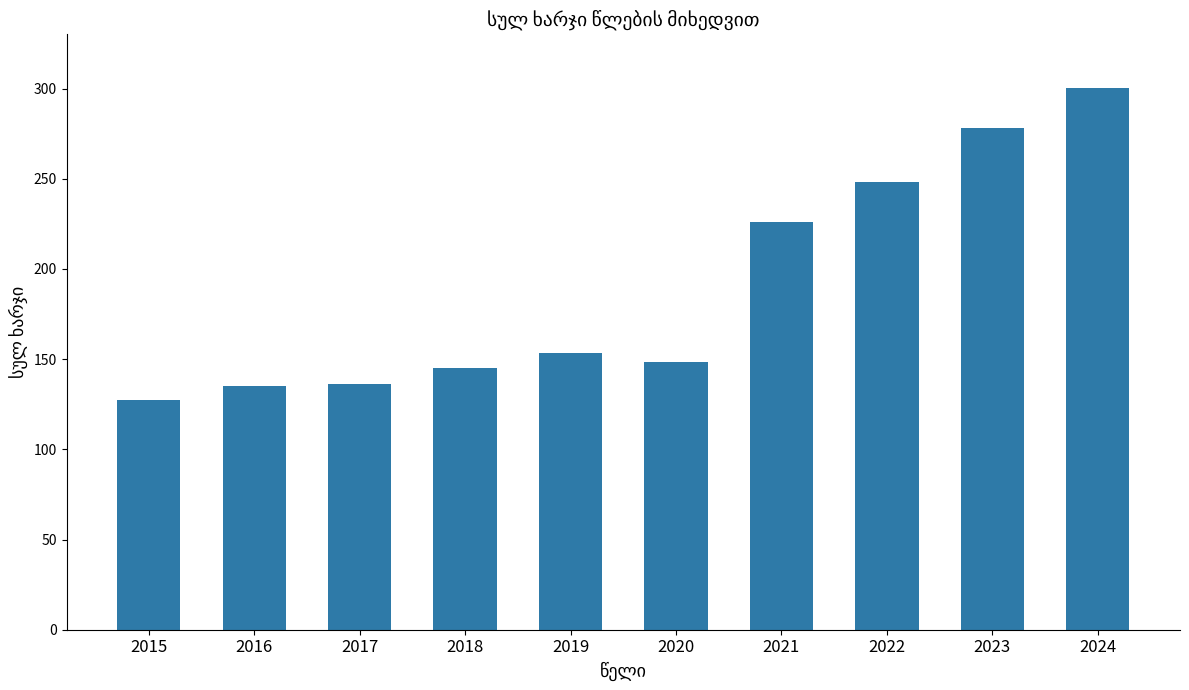

Are the bars grouped side by side (vs. stacked)?

No